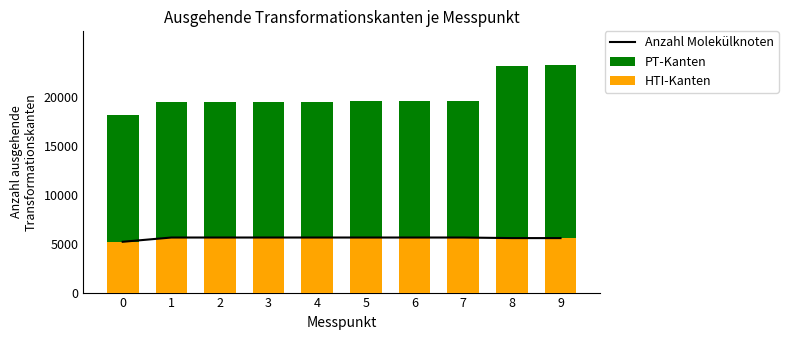

True or false: HTI-Kanten has a value of 5642 at 3.

True